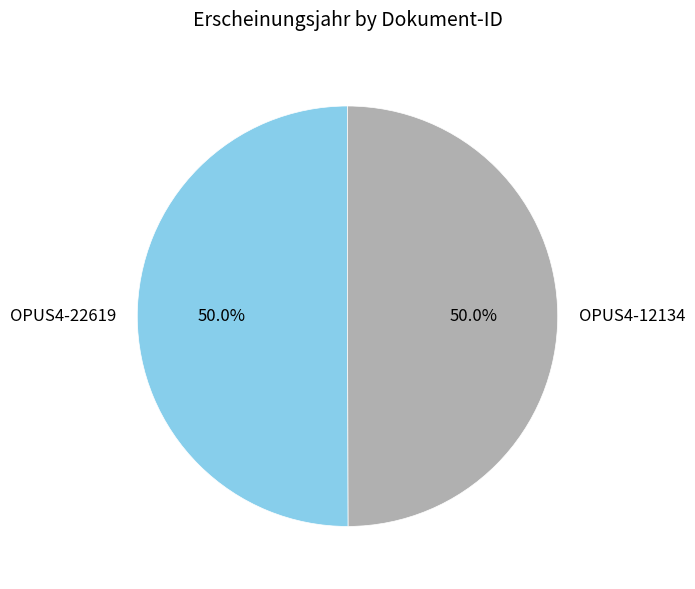

Is it true that OPUS4-12134 is 58% of the pie?

False